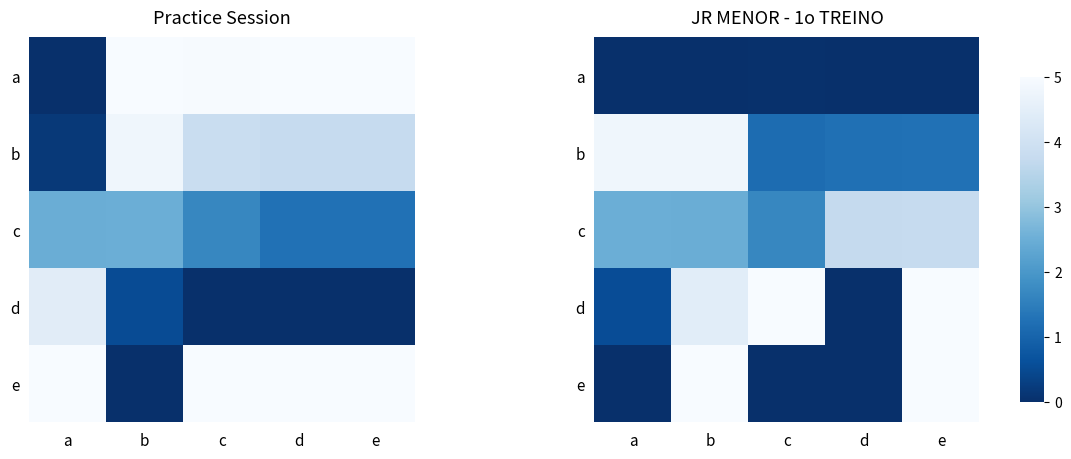

At which category does the chart reach its peak across all series?

c